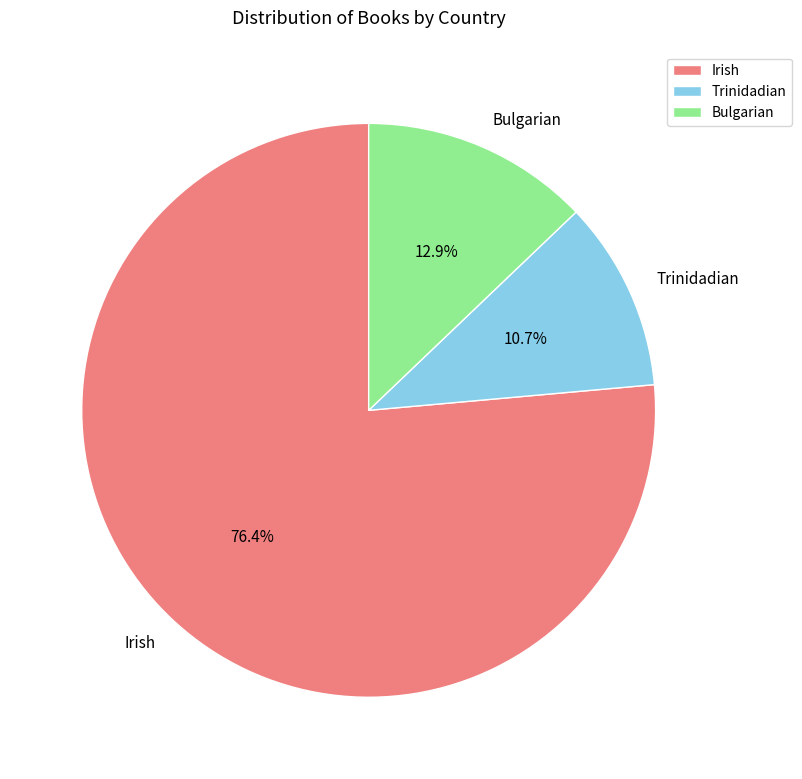

To the nearest percent, what percentage of the pie is Trinidadian?

11%